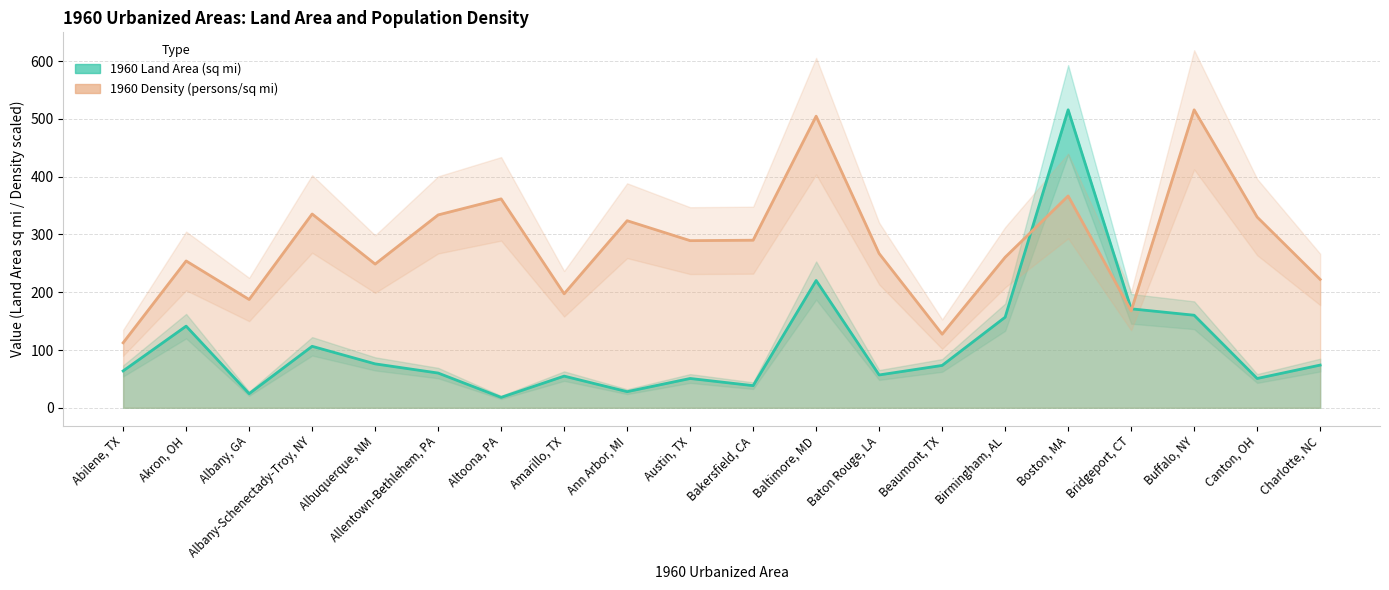

What is the label of the 2nd point from the right?

Canton, OH